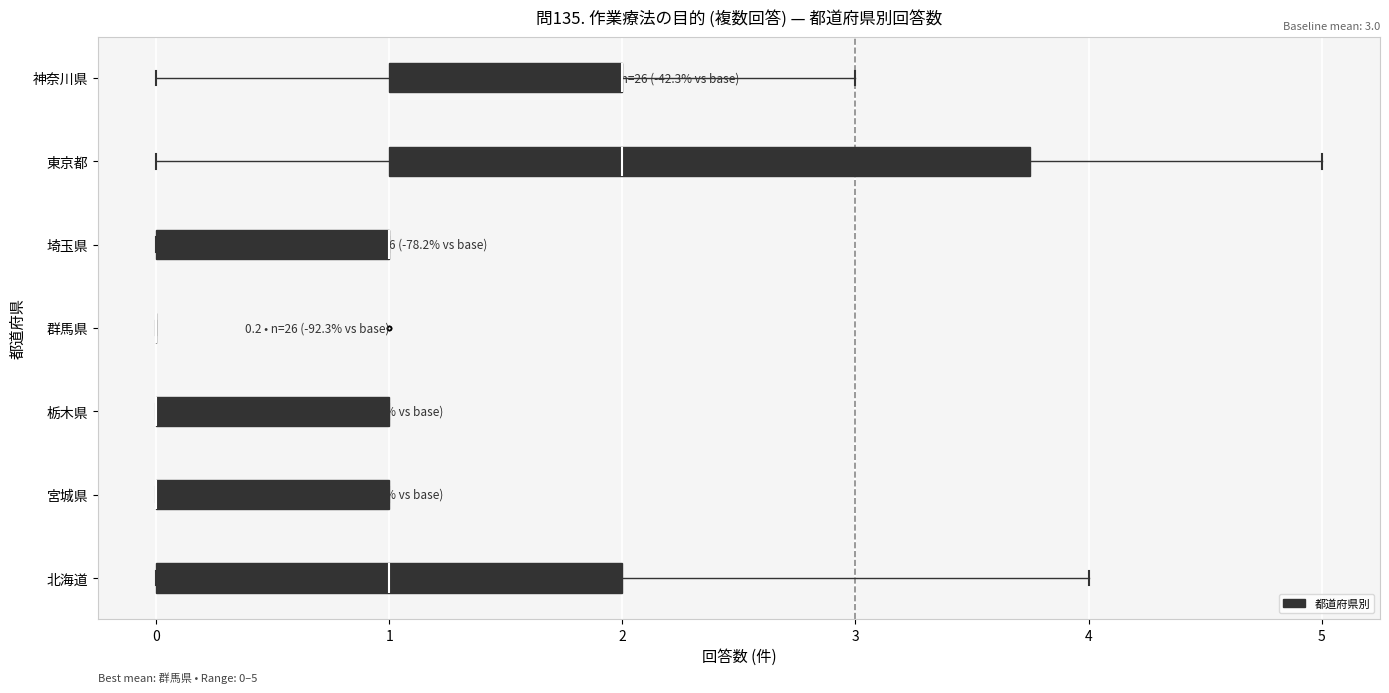

Which box is the widest, from its left edge to its right edge?

東京都